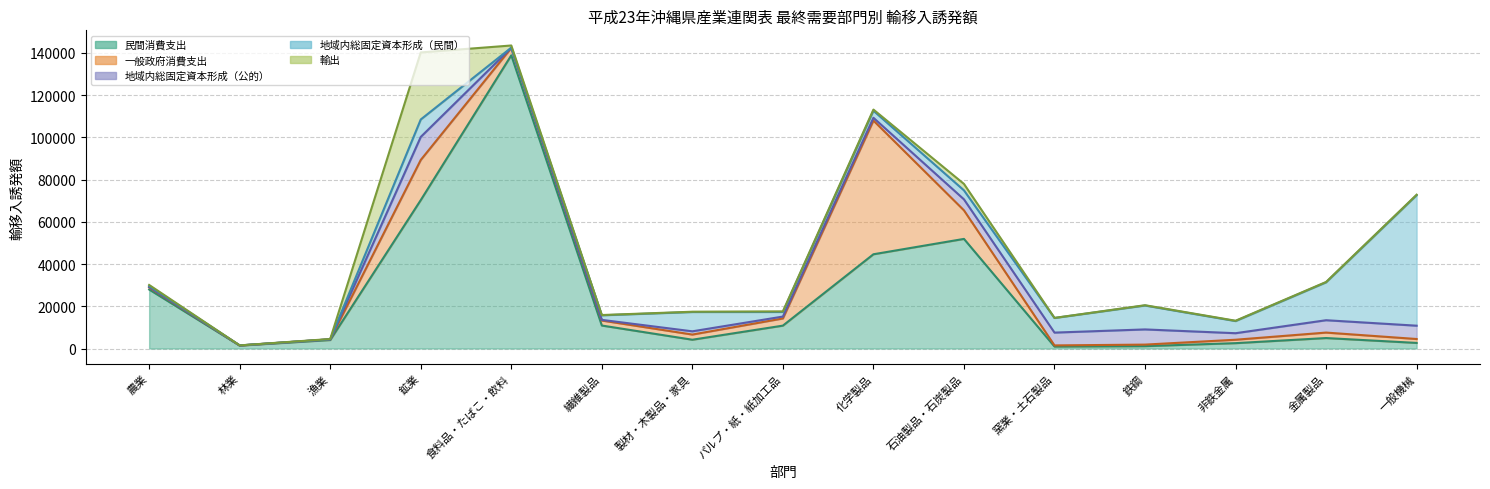

After their last crossing, which series has the higher values: 輸出 or 一般政府消費支出?

一般政府消費支出